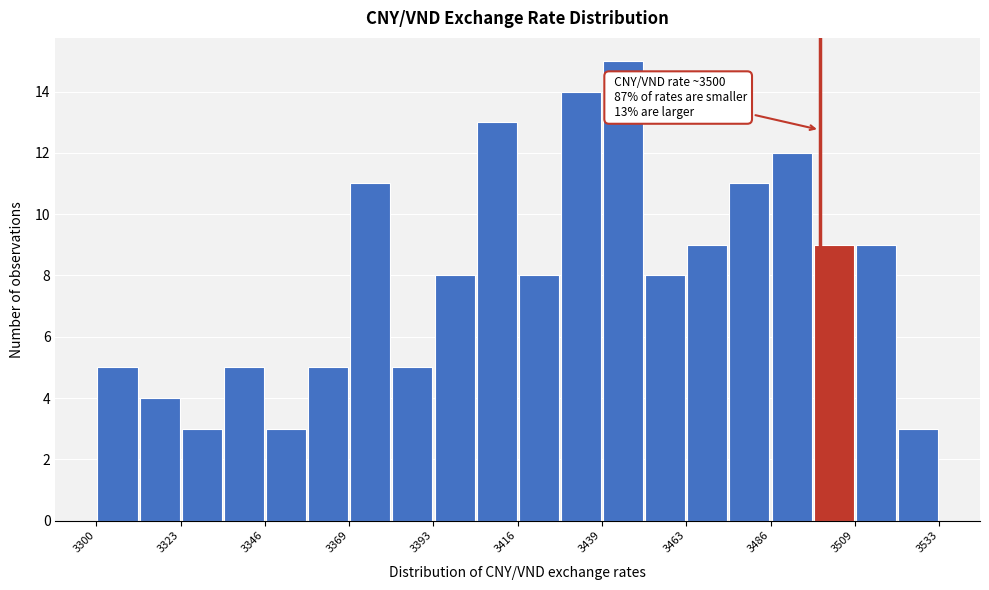

Around what value on the x-axis is the tallest bar? Give the approximate position of its centre, as read against the axis.

3445